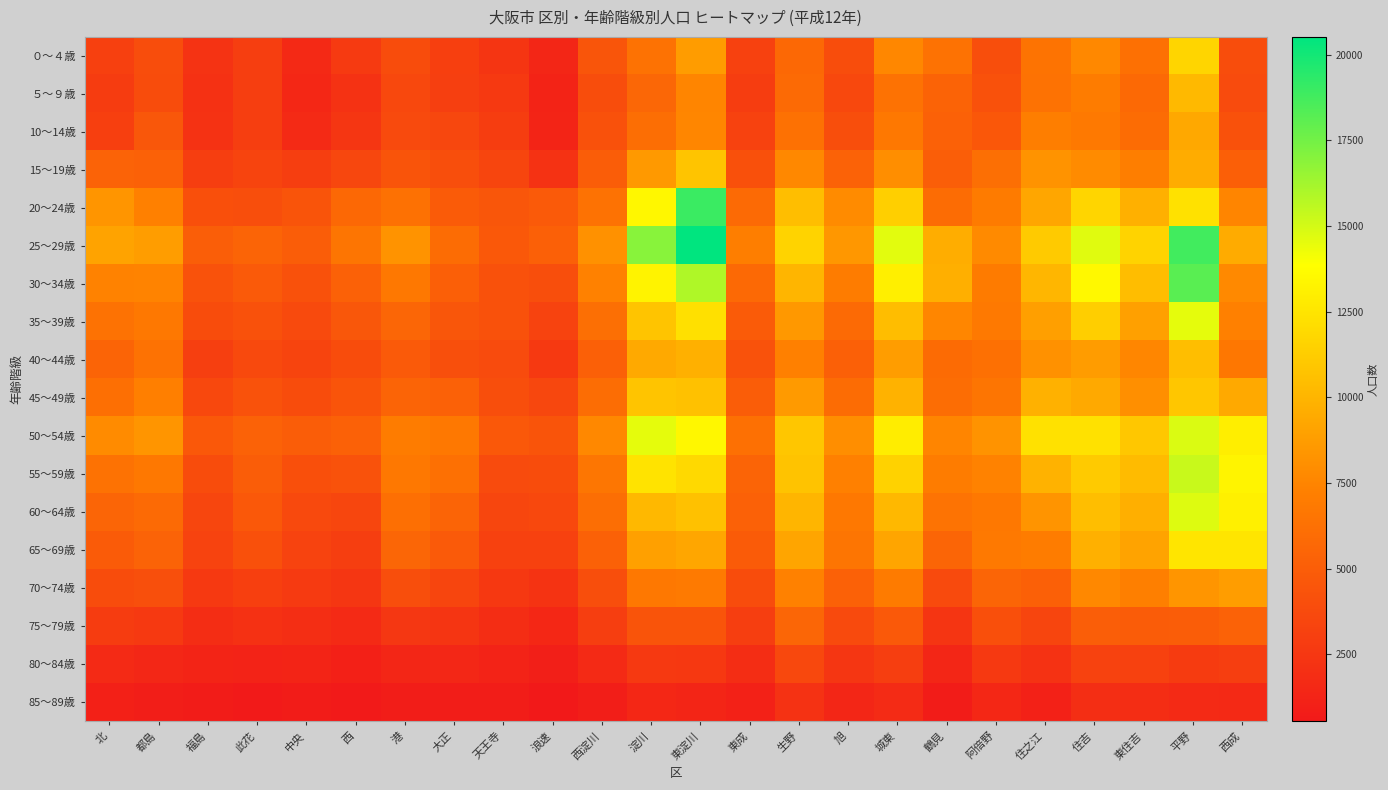

Rank the series at 此花 from highest to lowest value.

25～29歳, 50～54歳, 55～59歳, 30～34歳, 60～64歳, 45～49歳, 35～39歳, 65～69歳, 20～24歳, 40～44歳, 15～19歳, 70～74歳, 10～14歳, ５～９歳, ０～４歳, 75～79歳, 80～84歳, 85～89歳